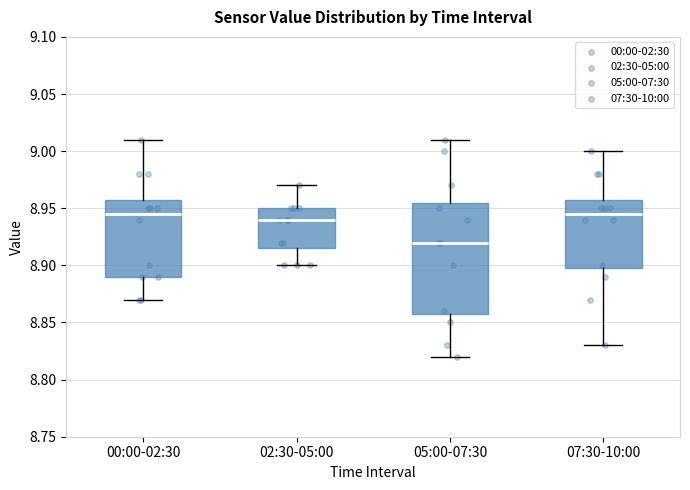

Reading left to right, read every box against the y-axis: the position of its median line, the range the box covers, and the ends of its whiskers. The values are not printed on the chart, so give them approximately, as read against the axis.

00:00-02:30: median 8.945, box 8.890 to 8.960, whiskers 8.870 to 9.010
02:30-05:00: median 8.940, box 8.915 to 8.950, whiskers 8.900 to 8.970
05:00-07:30: median 8.920, box 8.860 to 8.955, whiskers 8.820 to 9.010
07:30-10:00: median 8.945, box 8.900 to 8.960, whiskers 8.830 to 9.000